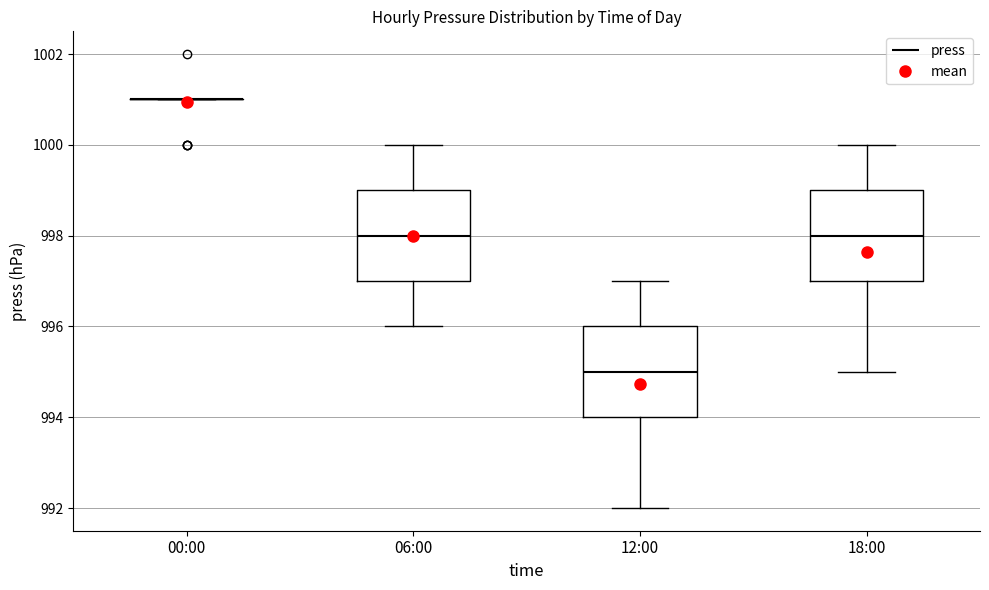

Reading left to right, transcribe this box plot: for each box, give where its median line is, the range the box spans, and where its two whiskers end, as read against the y-axis. The values are not printed on the chart, so give them approximately, as read against the axis.

00:00: box collapsed to a line at 1001, whiskers 1001 to 1001
06:00: median 998, box 997 to 999, whiskers 996 to 1000
12:00: median 995, box 994 to 996, whiskers 992 to 997
18:00: median 998, box 997 to 999, whiskers 995 to 1000